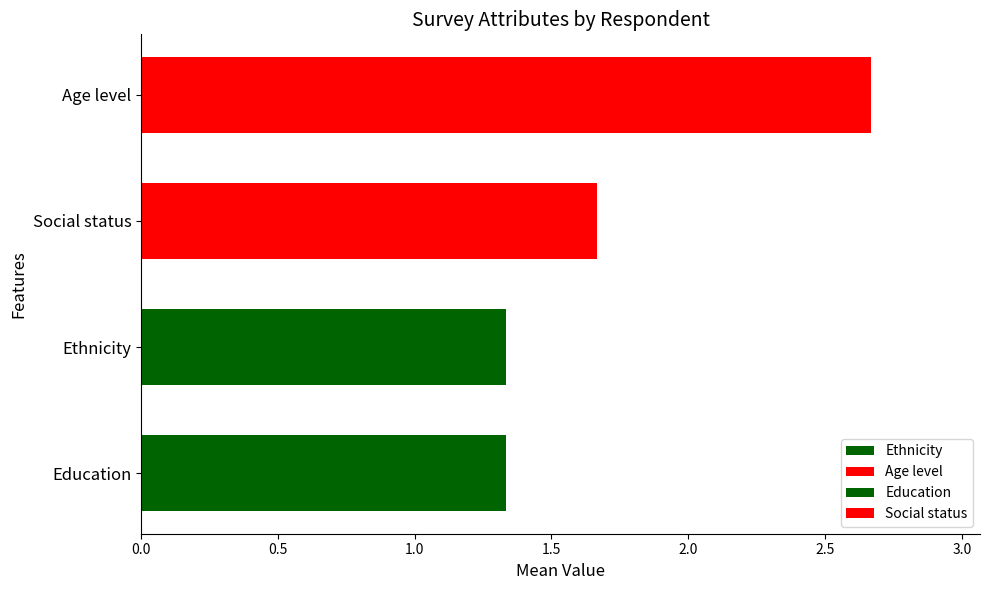

How many values are between 1 and 2?

3